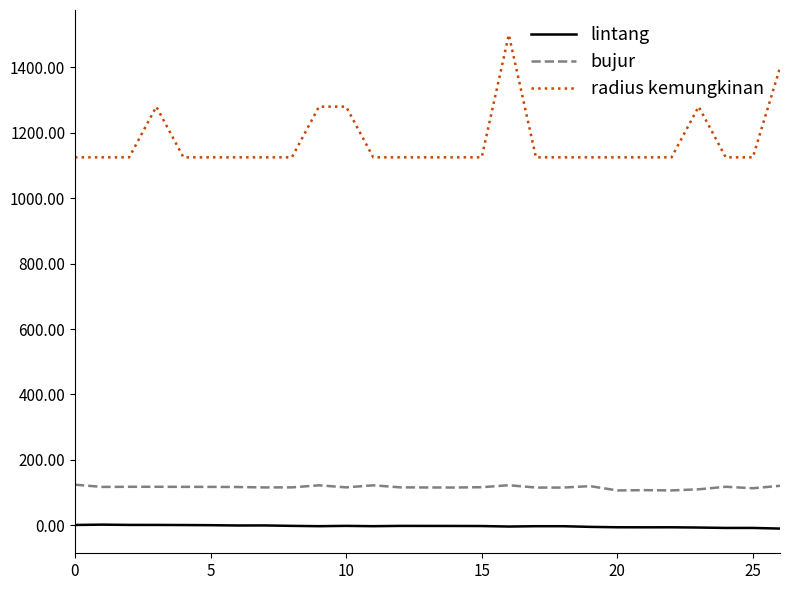

True or false: radius kemungkinan has more than 1 interior local peaks.

True